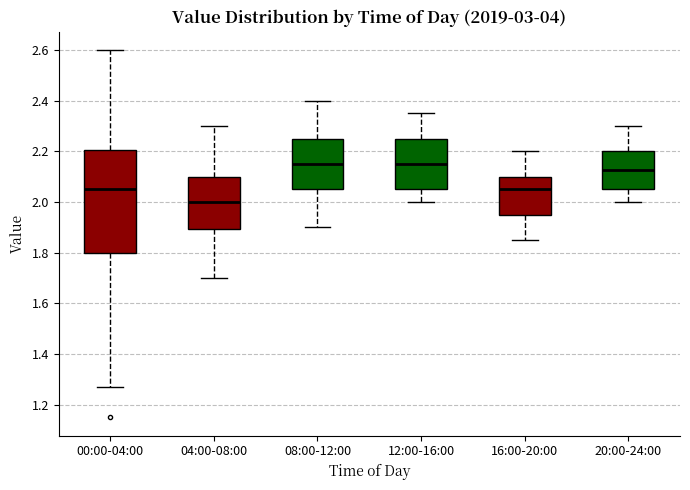

Where is the upper edge of the box for 04:00-08:00 on the y-axis? The values are not printed on the chart, so give them approximately, as read against the axis.

2.10